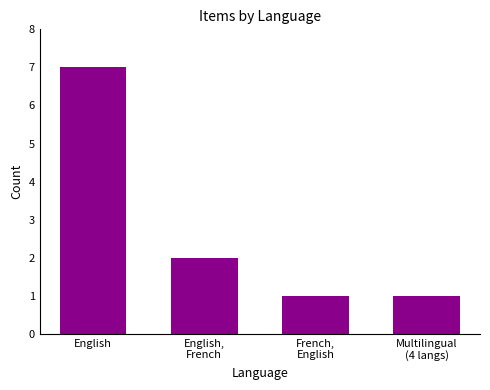

What is the value of the 1st bar from the left?

7